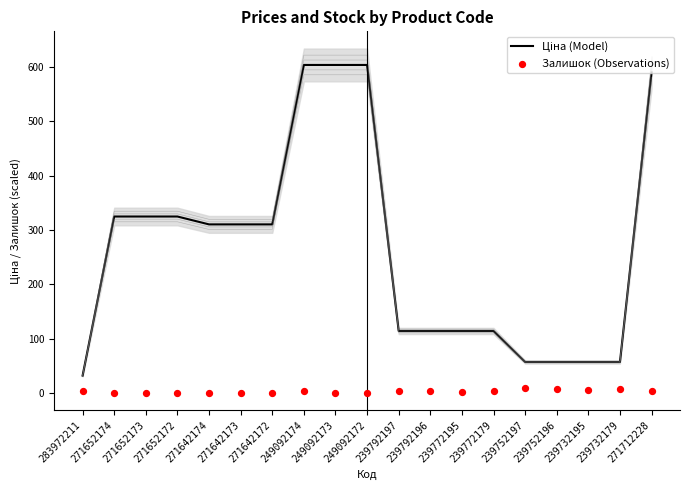

Which series contains the highest Y value?

Ціна (Model)